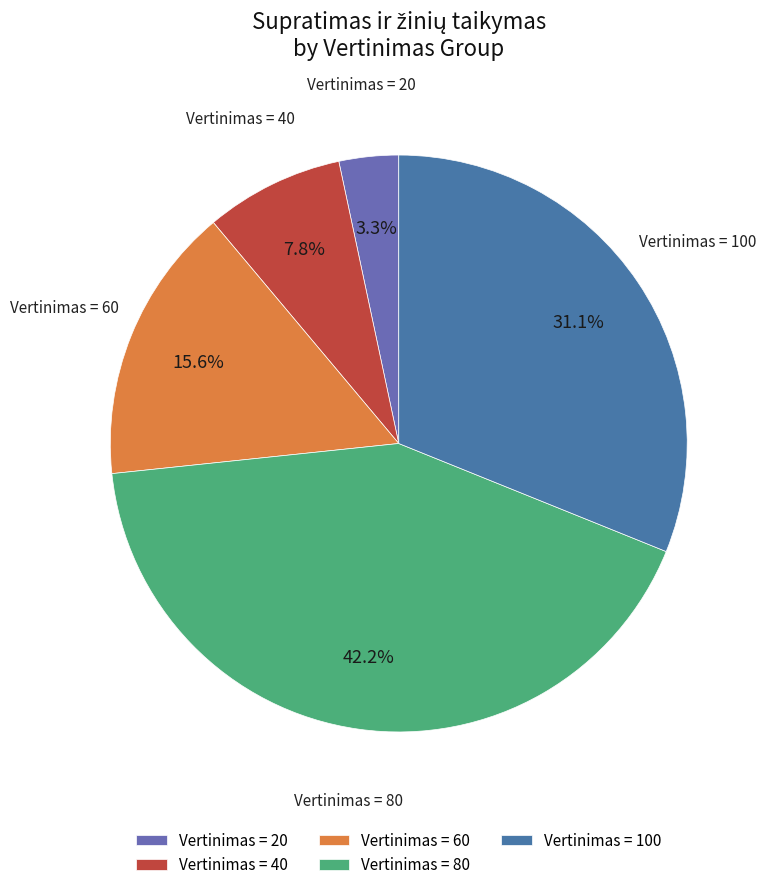

Does Vertinimas = 80 represent more than half of the total?

No